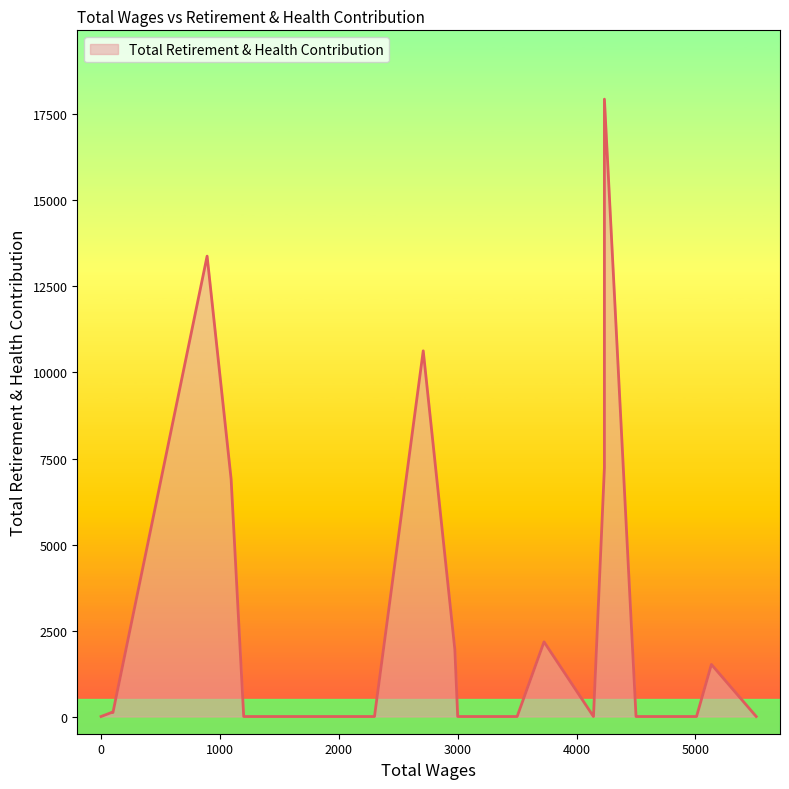

The value at 1200.0 is 0. True or false?

True